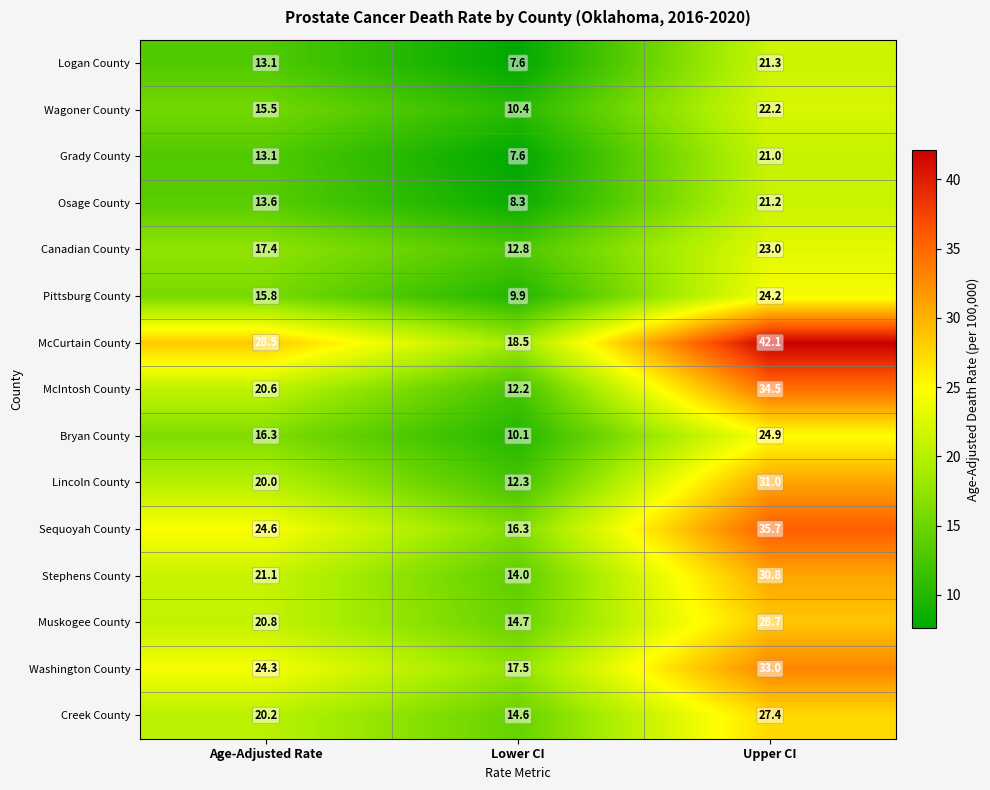

How many data points in Muskogee County are less than 20?

1